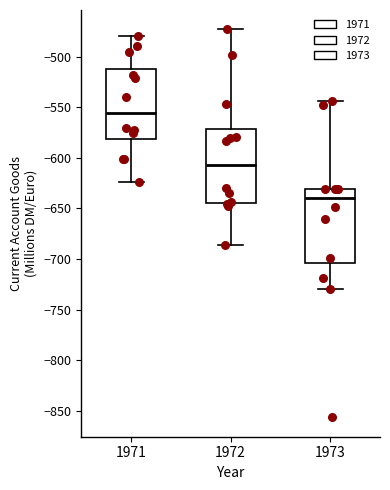

Which box has the highest median line?

1971